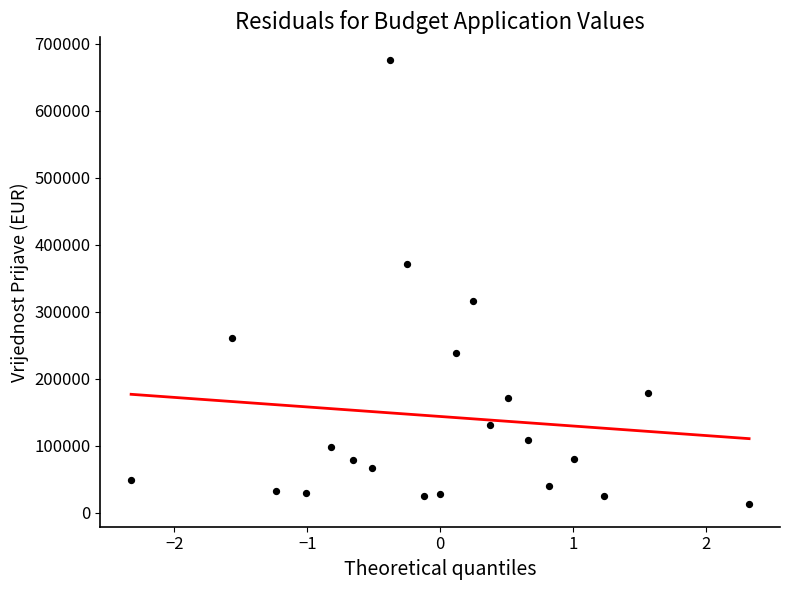

What is the range of Y values (max minus min)?

663751.8